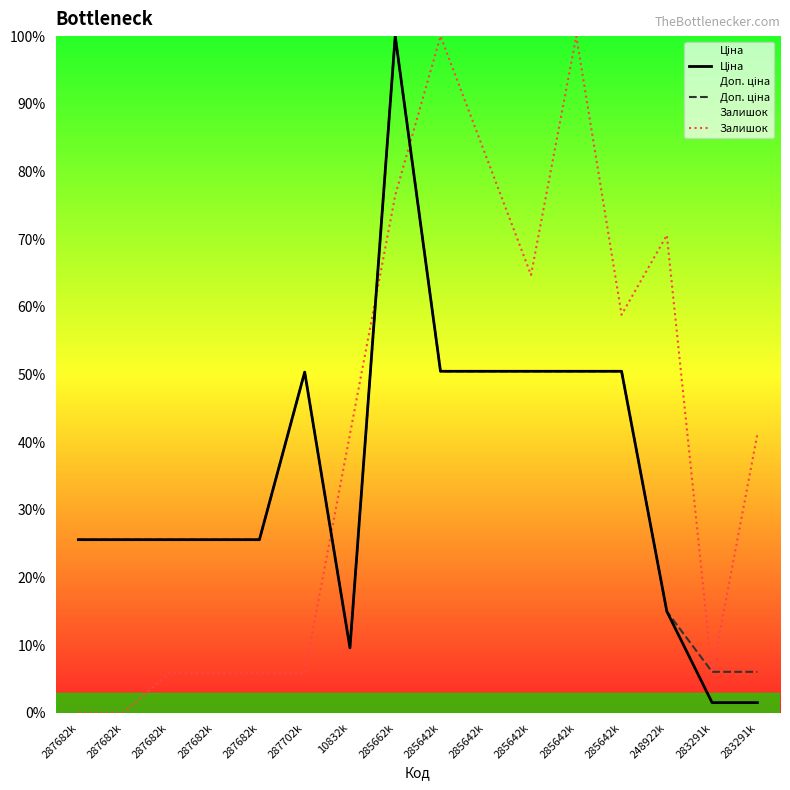

What is the label of the 5th point from the right?

285642k